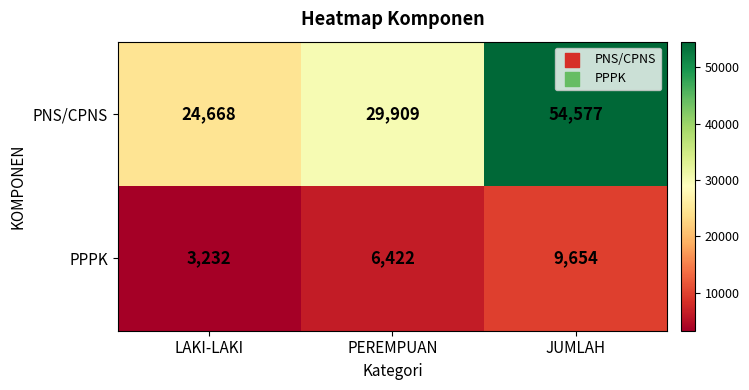

Which category has the highest value across all series?

JUMLAH